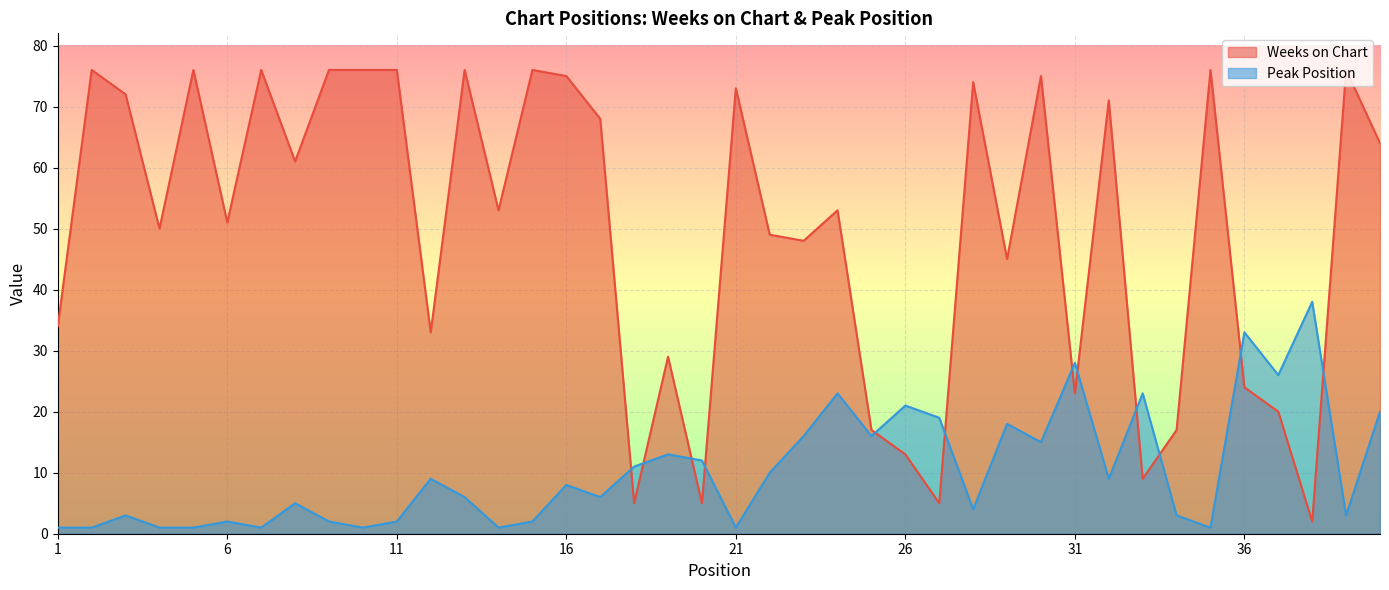

Which series has the widest spread of values?

Weeks on Chart